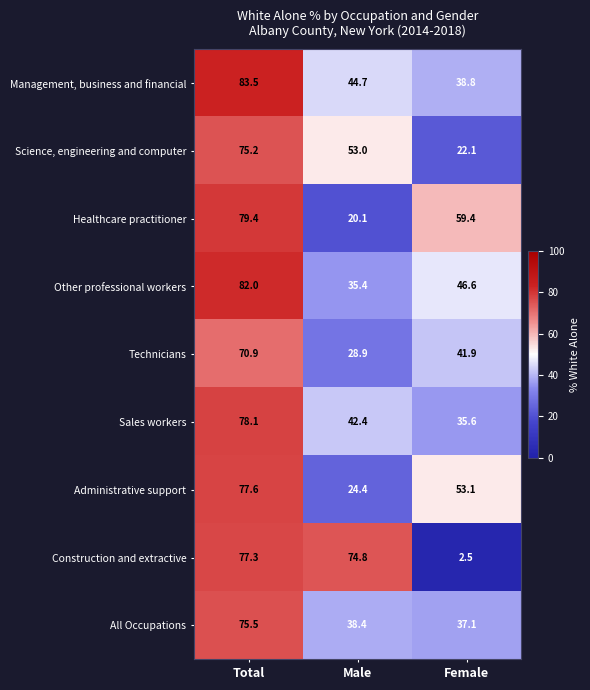

At Total, list the series in order from largest to smallest.

Management, business and financial, Other professional workers, Healthcare practitioner, Sales workers, Administrative support, Construction and extractive, All Occupations, Science, engineering and computer, Technicians